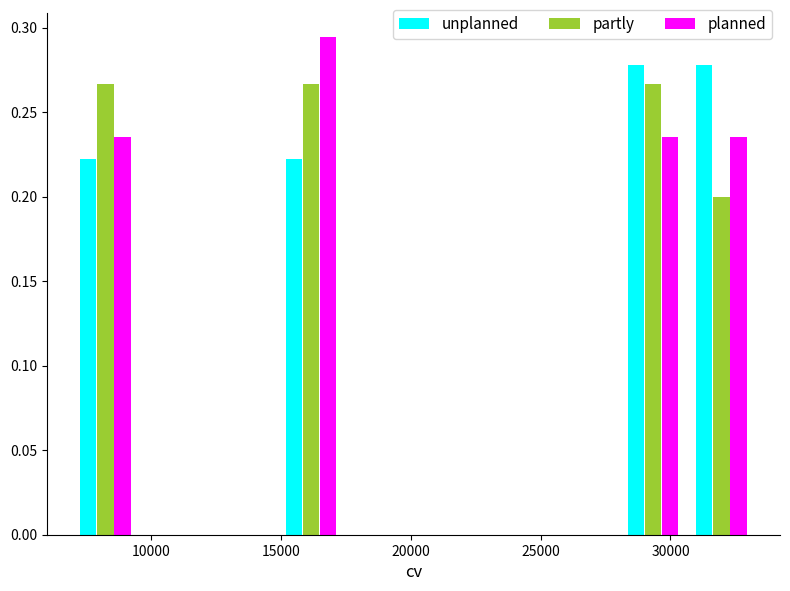

Reading left to right, list every range on the x-axis with the height of the bar of each series over it. Neither the bar edges nor the heights are printed on the chart, so give them approximately, as read against the axes.

7000 to 9500: unplanned=0.220	partly=0.265	planned=0.235
9500 to 12000: unplanned=0	partly=0	planned=0
12000 to 15000: unplanned=0	partly=0	planned=0
15000 to 17500: unplanned=0.220	partly=0.265	planned=0.295
17500 to 20000: unplanned=0	partly=0	planned=0
20000 to 22500: unplanned=0	partly=0	planned=0
22500 to 25500: unplanned=0	partly=0	planned=0
25500 to 28000: unplanned=0	partly=0	planned=0
28000 to 30500: unplanned=0.280	partly=0.265	planned=0.235
30500 to 33500: unplanned=0.280	partly=0.200	planned=0.235